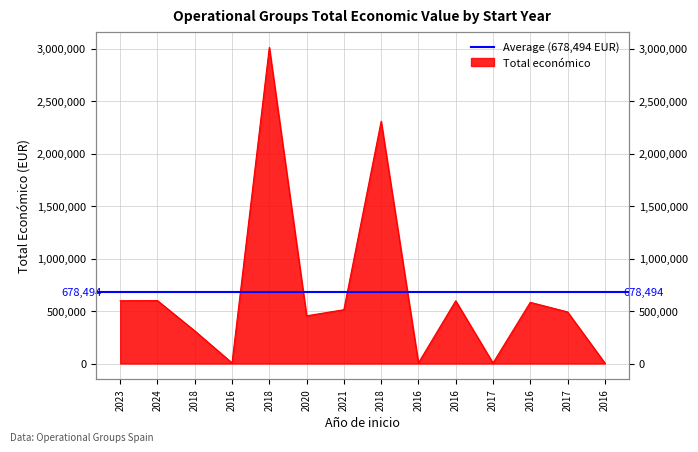

Between 2016 and 2016, which is larger?

2016